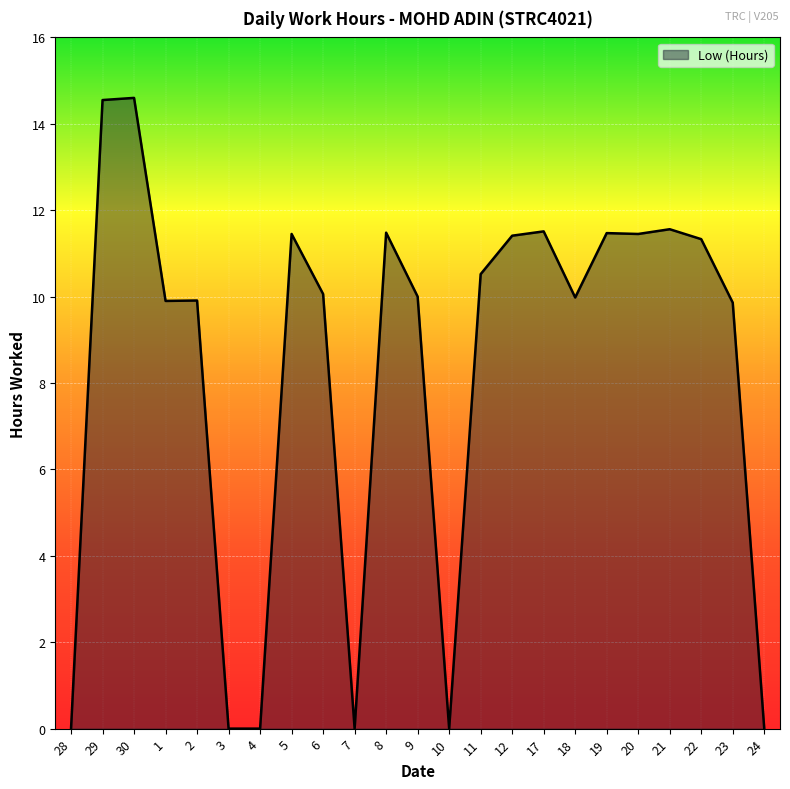

Reading right to left, what are all the values shown in this chart?

24=0.0	23=9.9	22=11.3	21=11.6	20=11.4	19=11.5	18=10.0	17=11.5	12=11.4	11=10.5	10=0.0	9=10.0	8=11.5	7=0.0	6=10.1	5=11.4	4=0.0	3=0.0	2=9.9	1=9.9	30=14.6	29=14.6	28=0.0